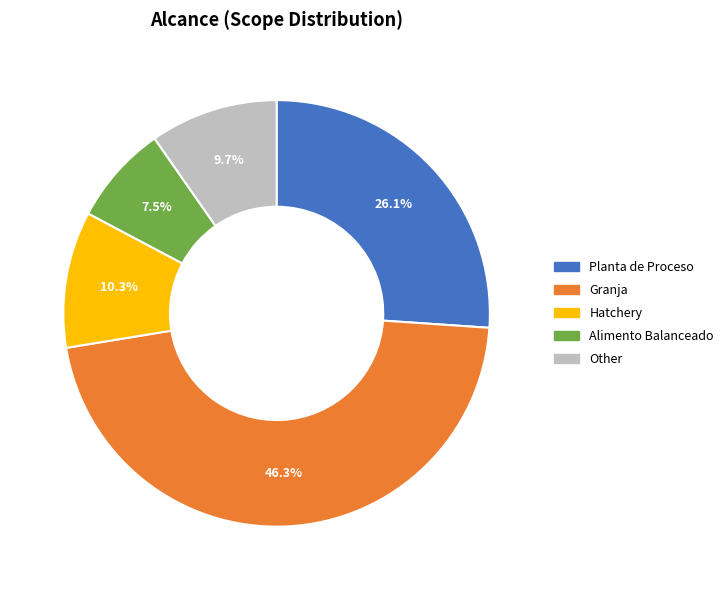

Is it true that Alimento Balanceado is 18% of the pie?

False